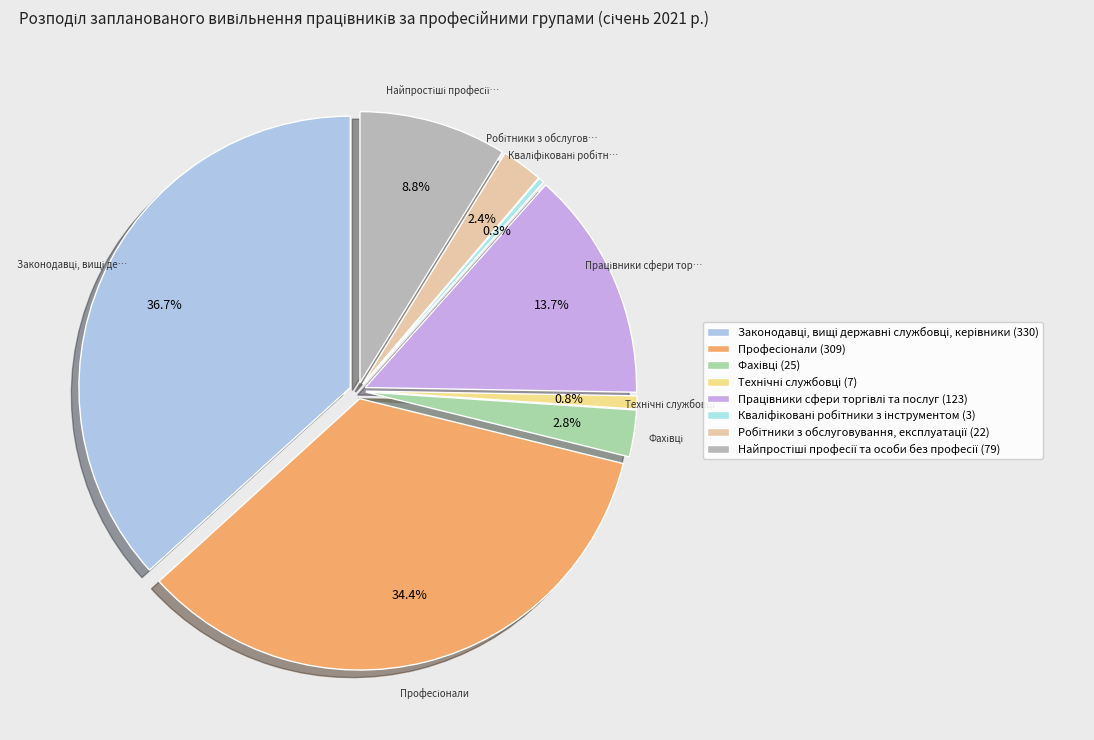

Count the number of slices in the pie.

9